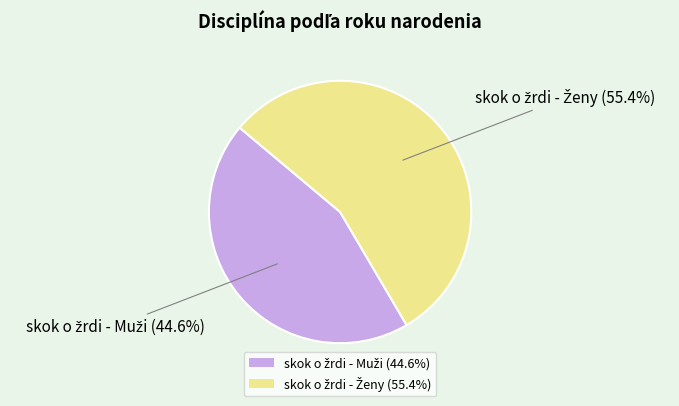

Is there any slice that represents more than half of the pie?

Yes